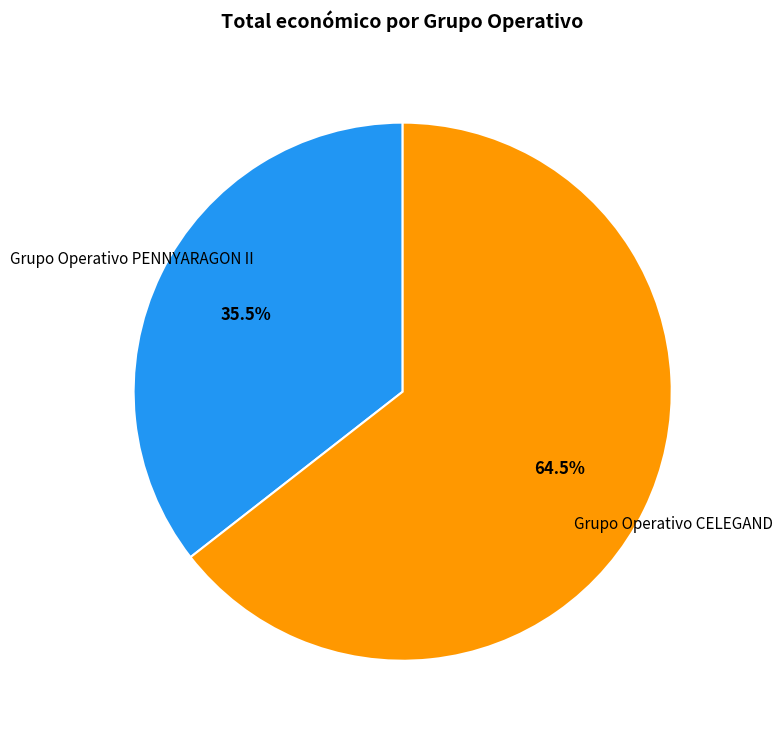

Which category has the biggest portion of the pie?

Grupo Operativo CELEGAND